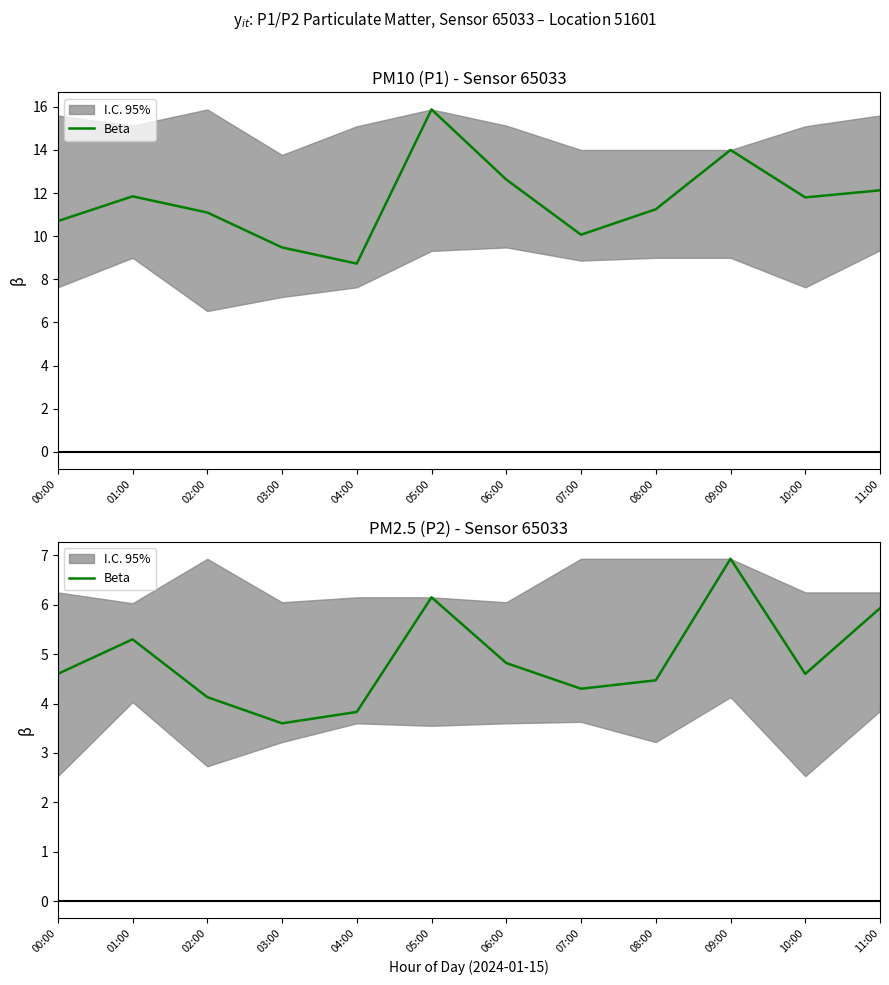

At which label does the data first exceed 4?

00:00